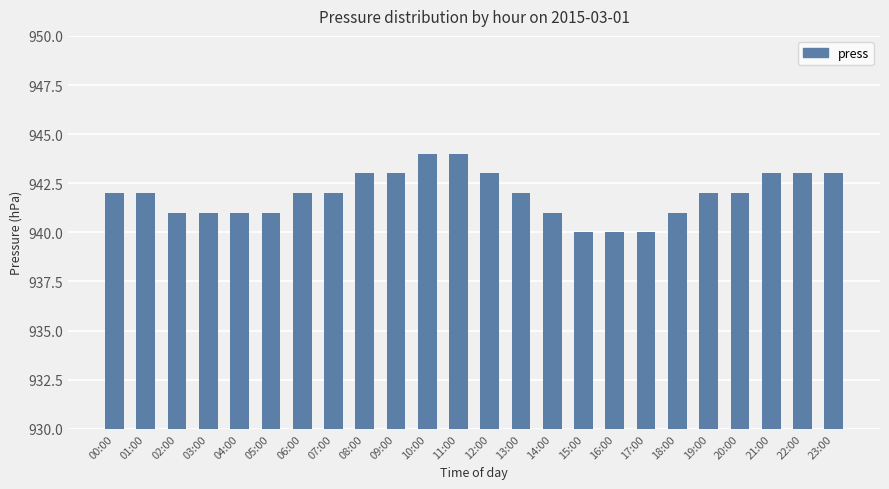

What is the difference between the maximum and minimum values?

4